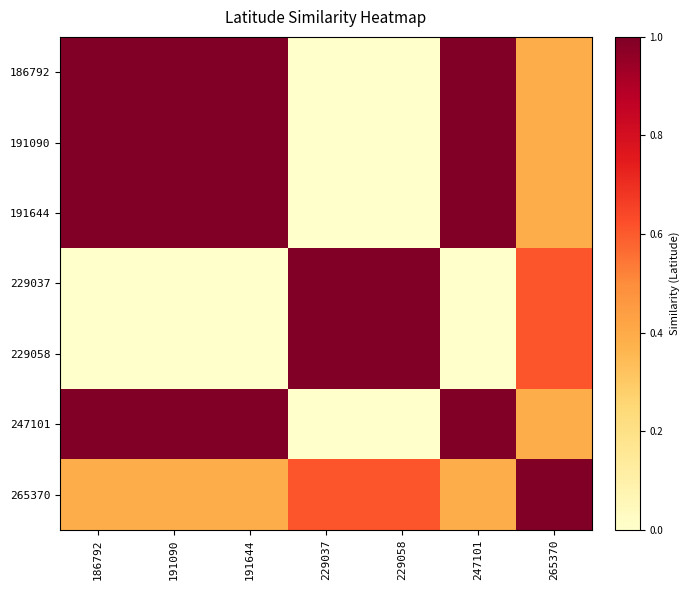

At 229058, list the series in order from smallest to largest.

186792, 191090, 191644, 247101, 265370, 229037, 229058